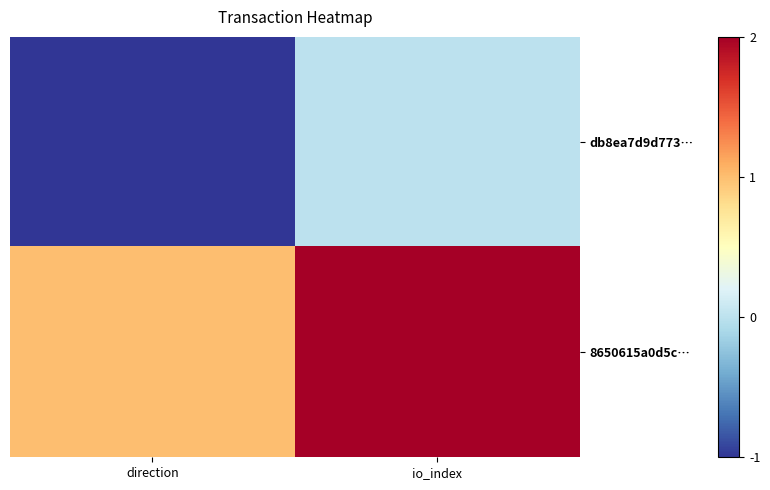

Which label corresponds to the smallest value in the chart?

direction